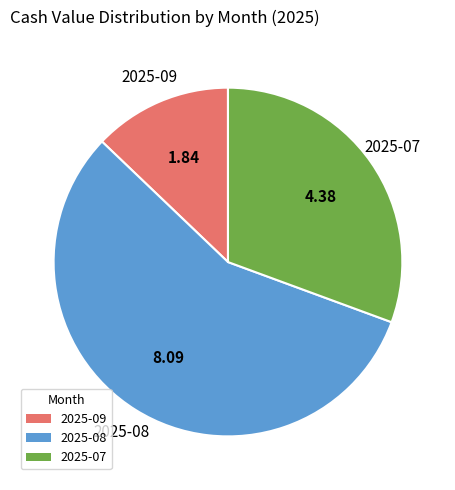

How many segments does this pie chart have?

3